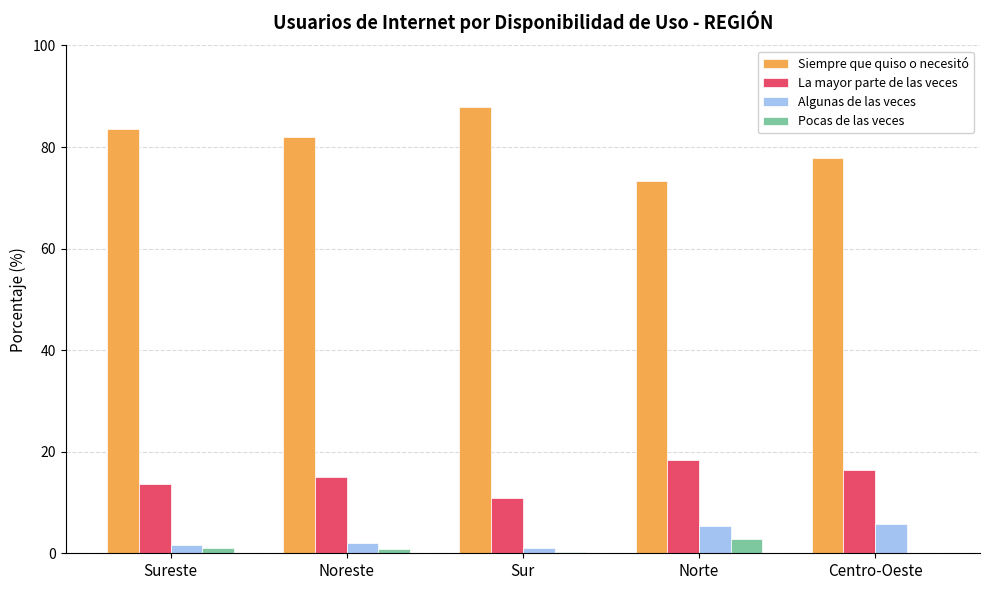

What are all the series names shown in the legend?

Siempre que quiso o necesitó, La mayor parte de las veces, Algunas de las veces, Pocas de las veces